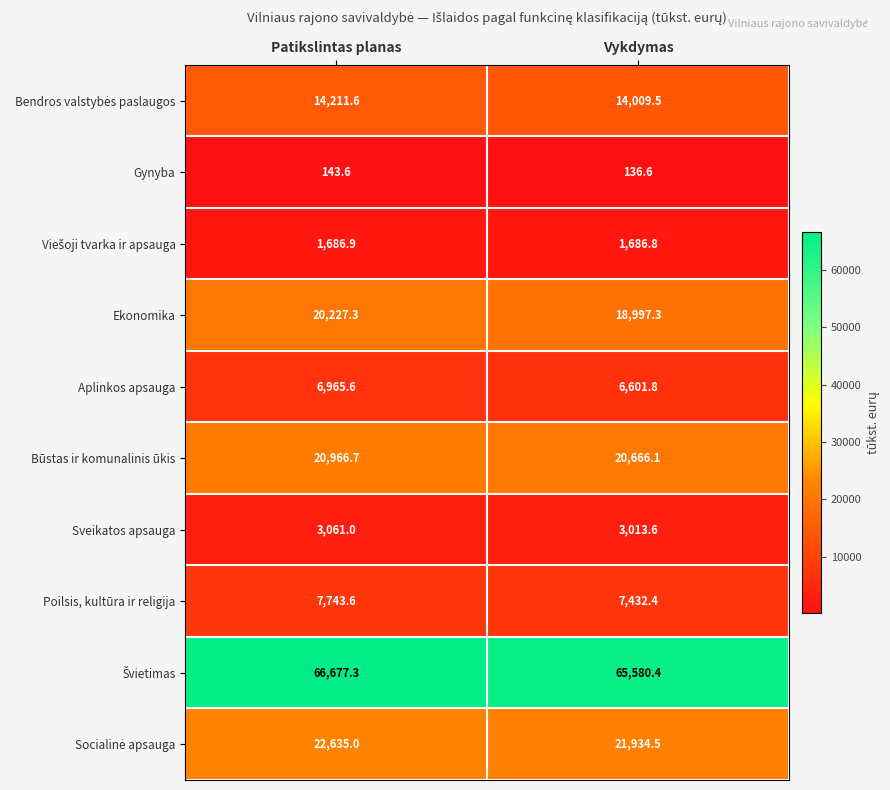

At which category does the chart reach its minimum across all series?

Vykdymas